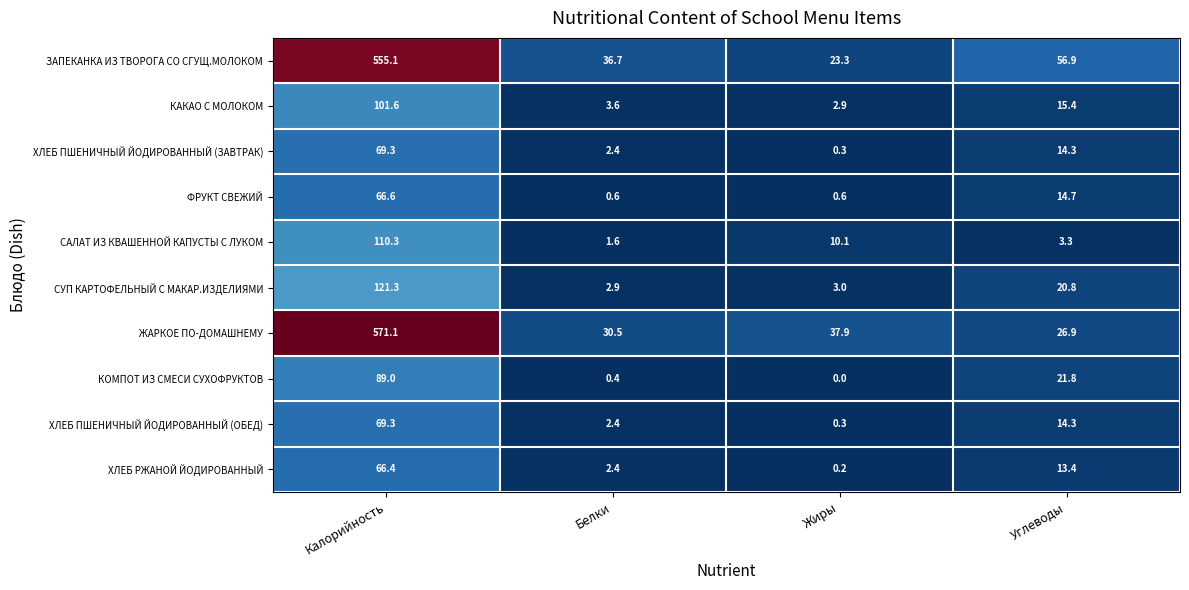

Rank the categories by САЛАТ ИЗ КВАШЕННОЙ КАПУСТЫ С ЛУКОМ value from highest to lowest.

Калорийность, Жиры, Углеводы, Белки